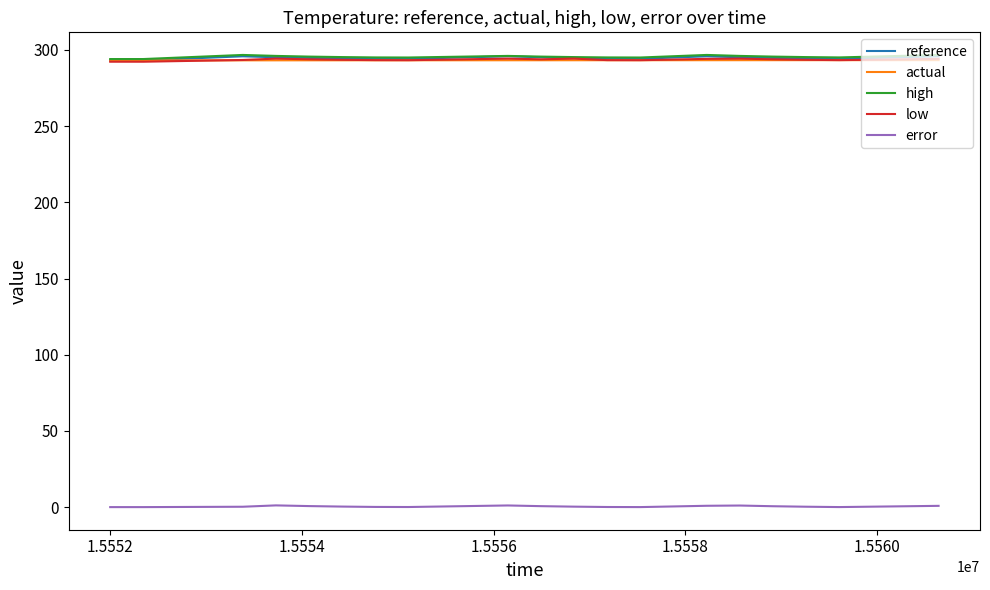

Does the chart have visible grid lines?

No